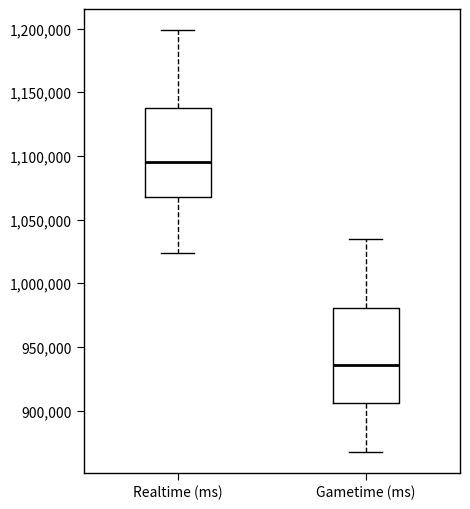

Where does the median line of the box for Realtime (ms) sit on the y-axis? The values are not printed on the chart, so give them approximately, as read against the axis.

1095000